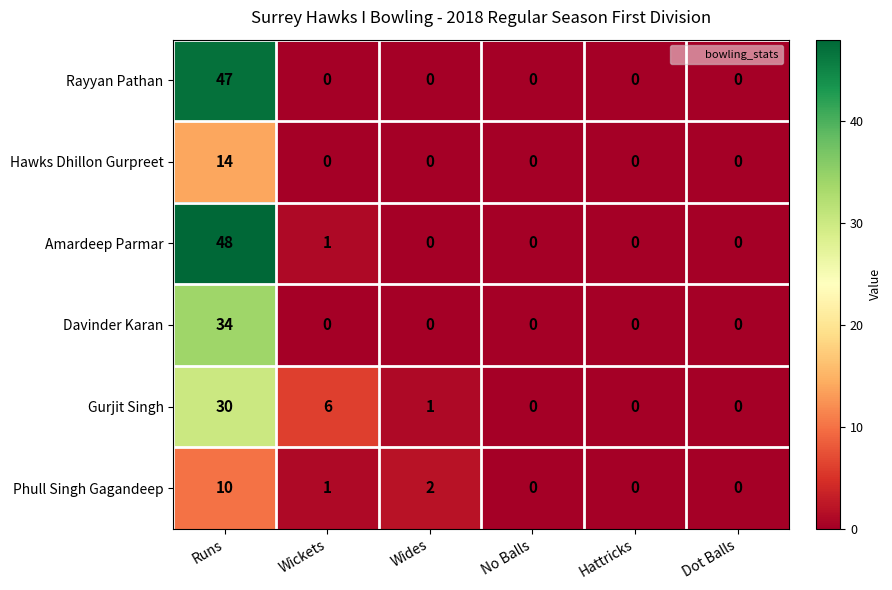

Which label corresponds to the largest value in the chart?

Runs